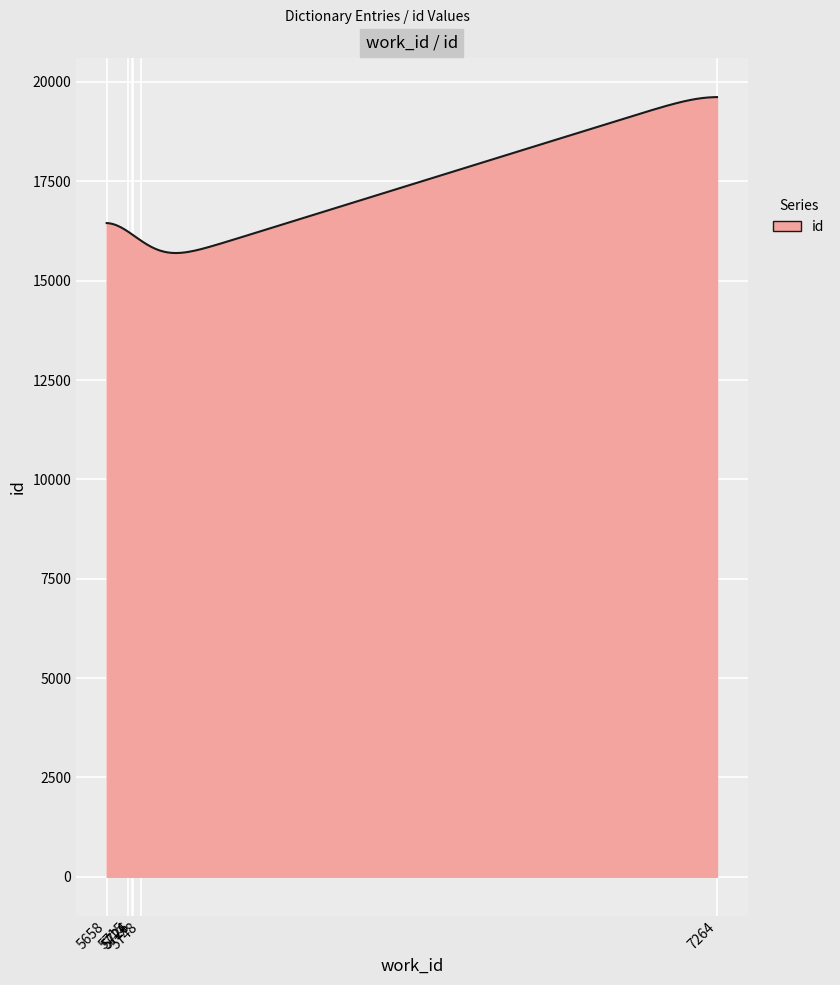

What is the smallest value displayed?

15695.5